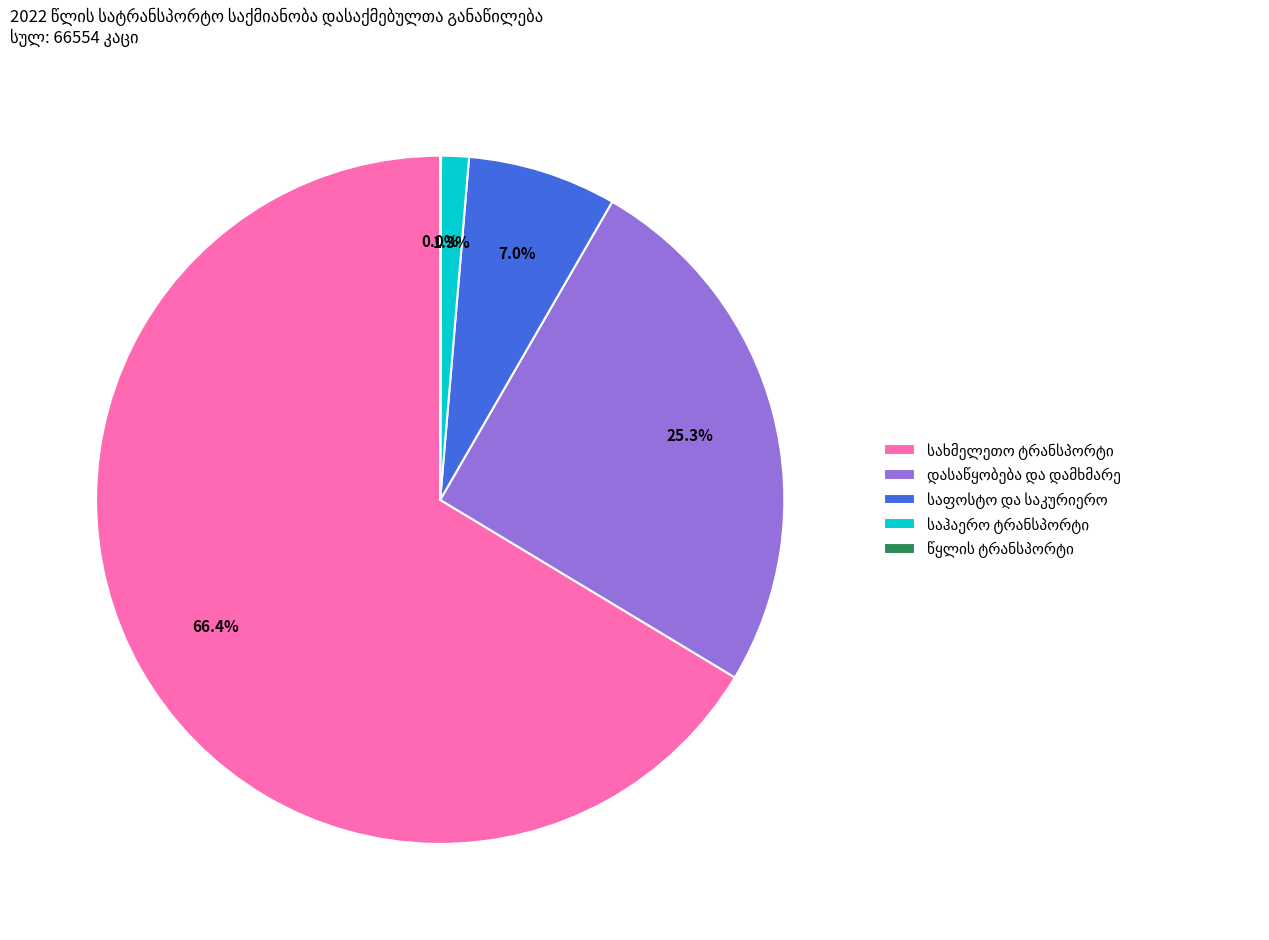

What percentage do დასაწყობება და დამხმარე and სახმელეთო ტრანსპორტი together represent?

91.7%